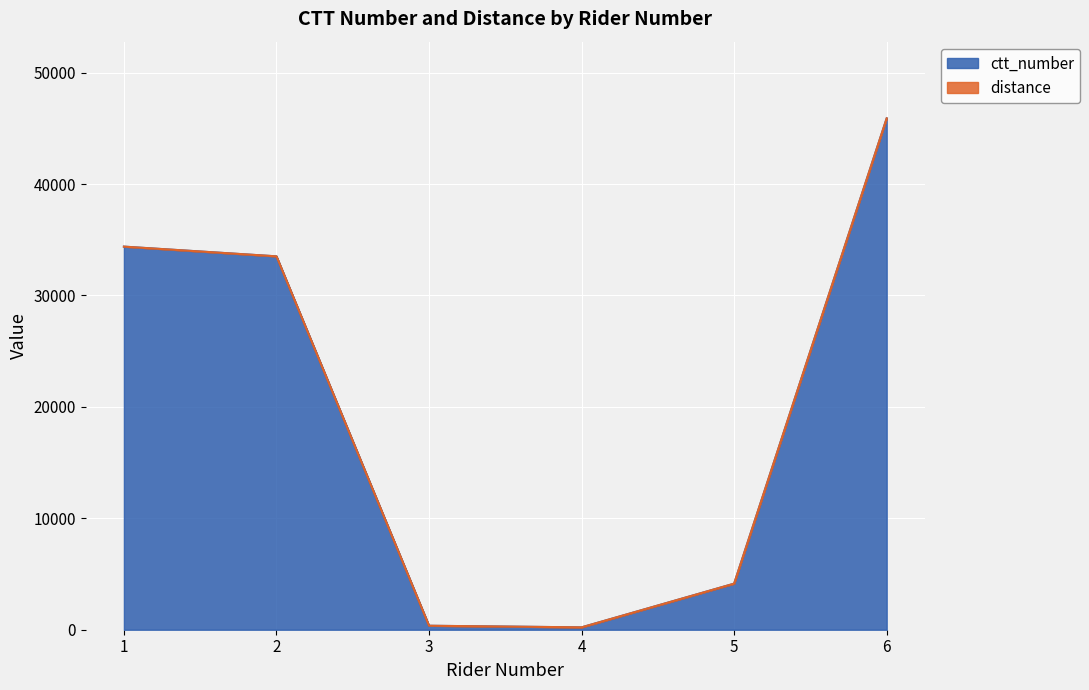

Is it true that the value at 3 is 356?

True